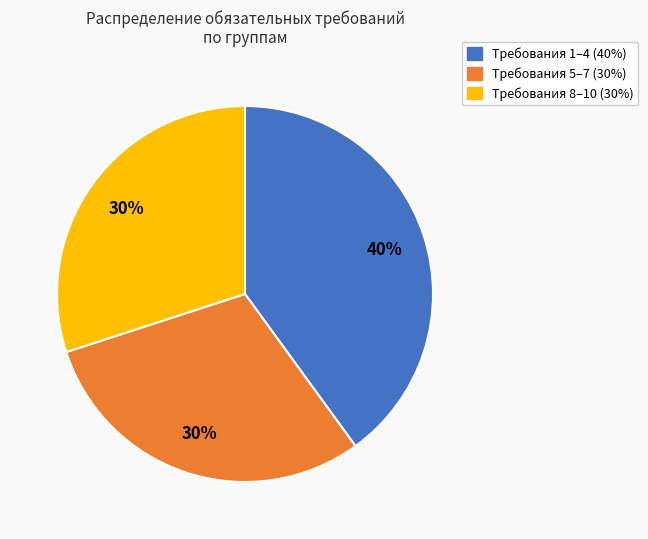

Is there a majority slice in this chart?

No